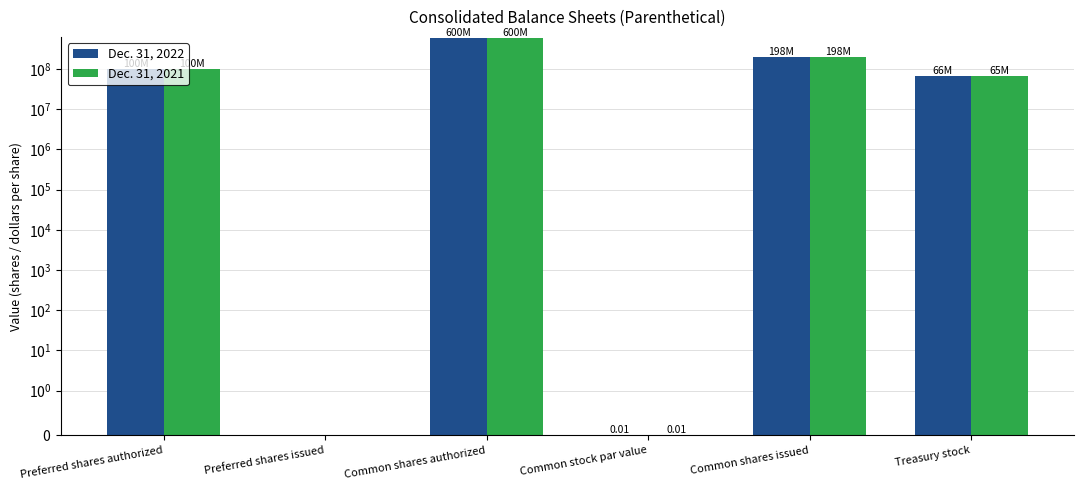

List the labels in order of Dec. 31, 2021 value, largest first.

Common shares authorized, Common shares issued, Preferred shares authorized, Treasury stock, Common stock par value, Preferred shares issued